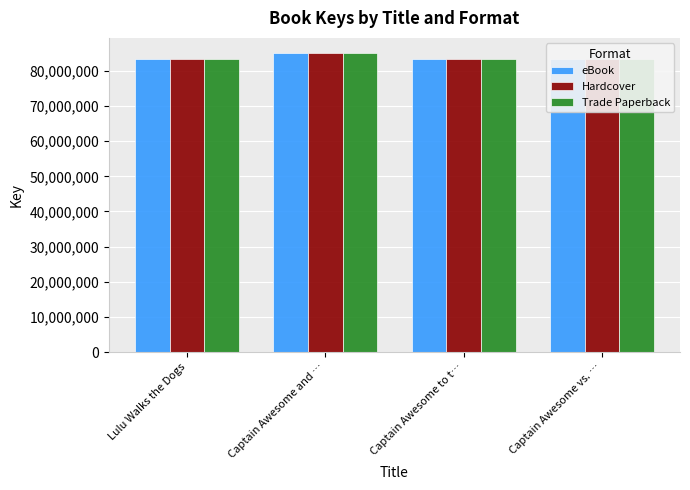

The Trade Paperback series shows 85079100 at Captain Awesome and …. True or false?

True